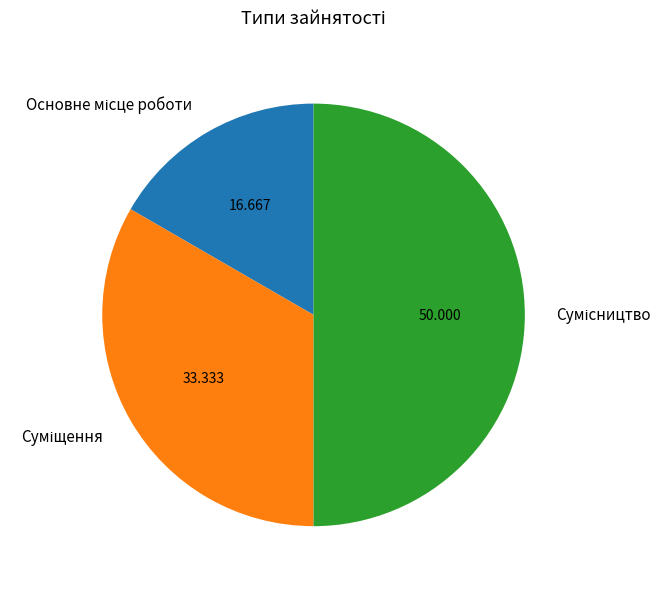

Is there any slice that represents more than half of the pie?

No